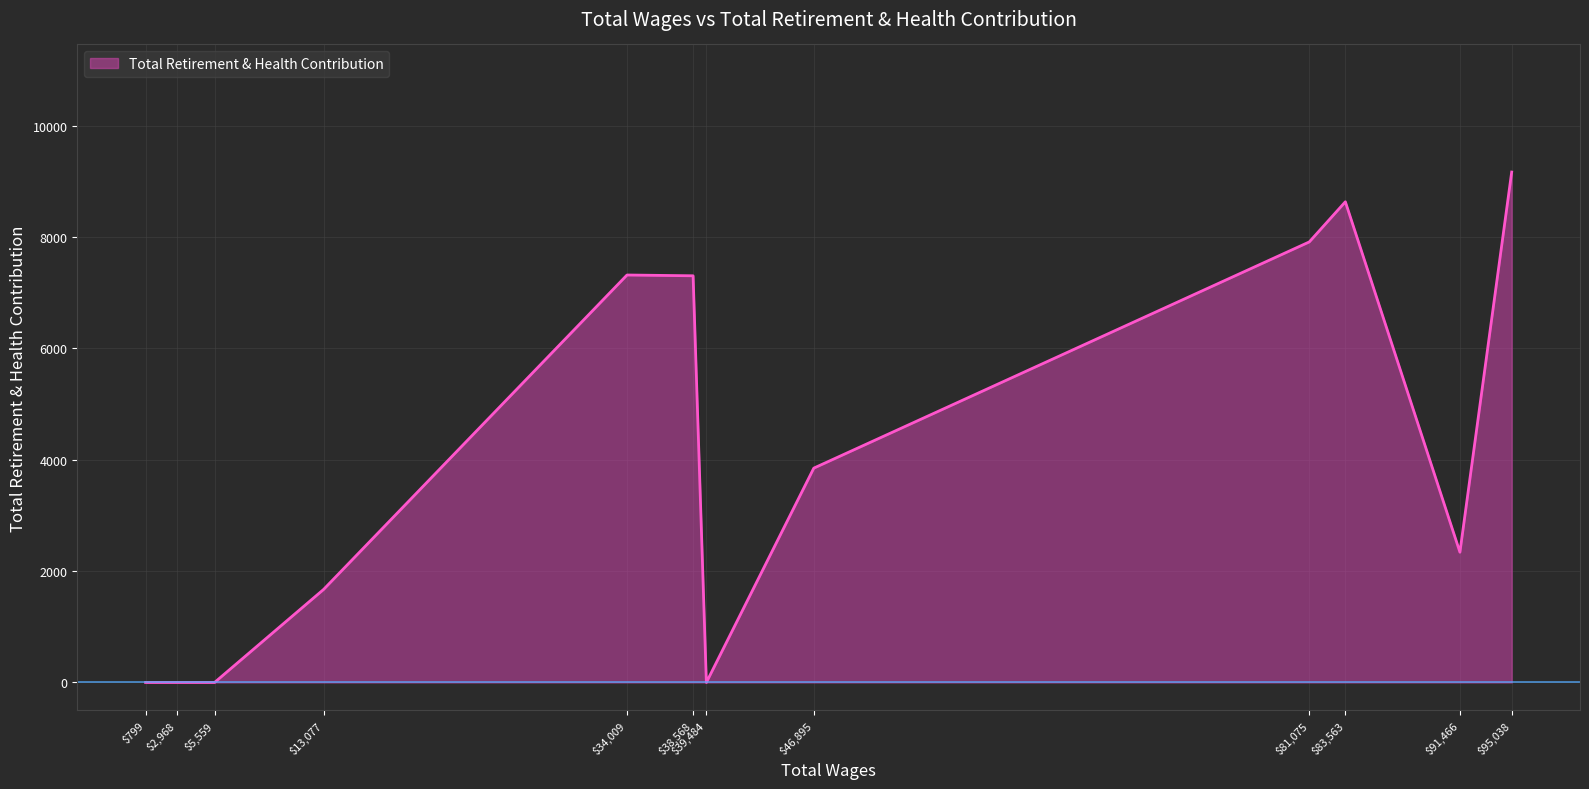

Count the number of data series in this chart.

1